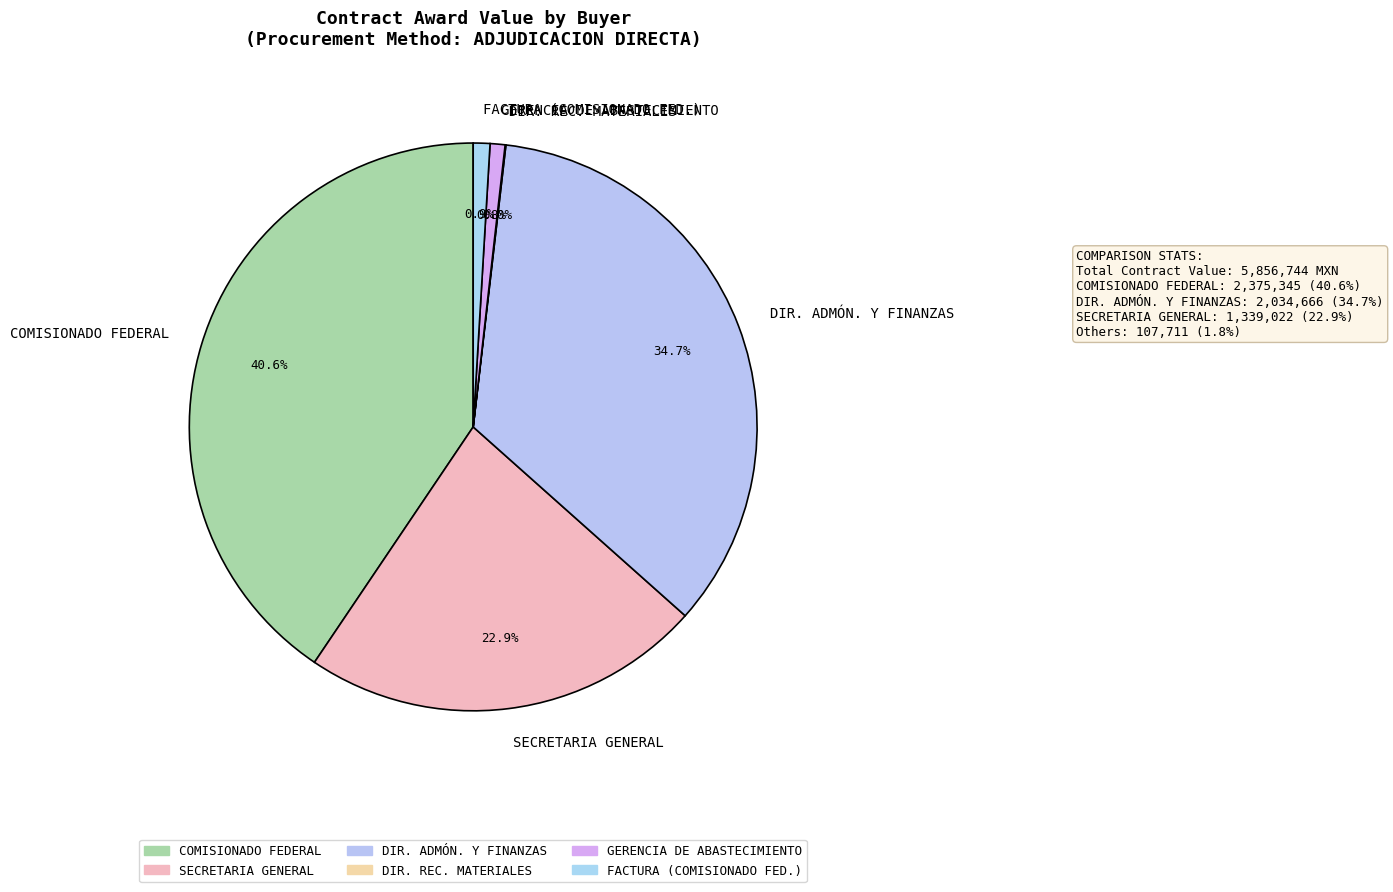

To the nearest percent, what is the difference between the largest and smallest slice percentages?

41%